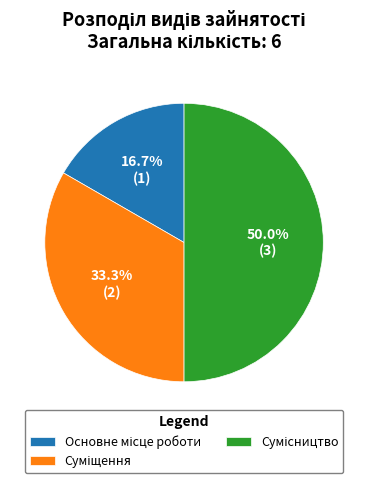

Count the number of slices in the pie.

3